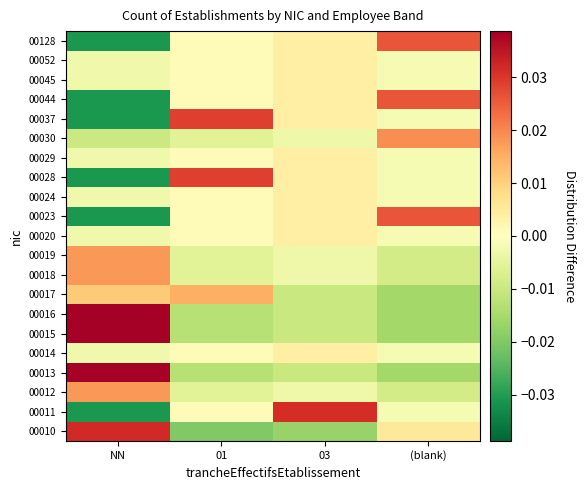

At which category does the chart reach its peak across all series?

NN